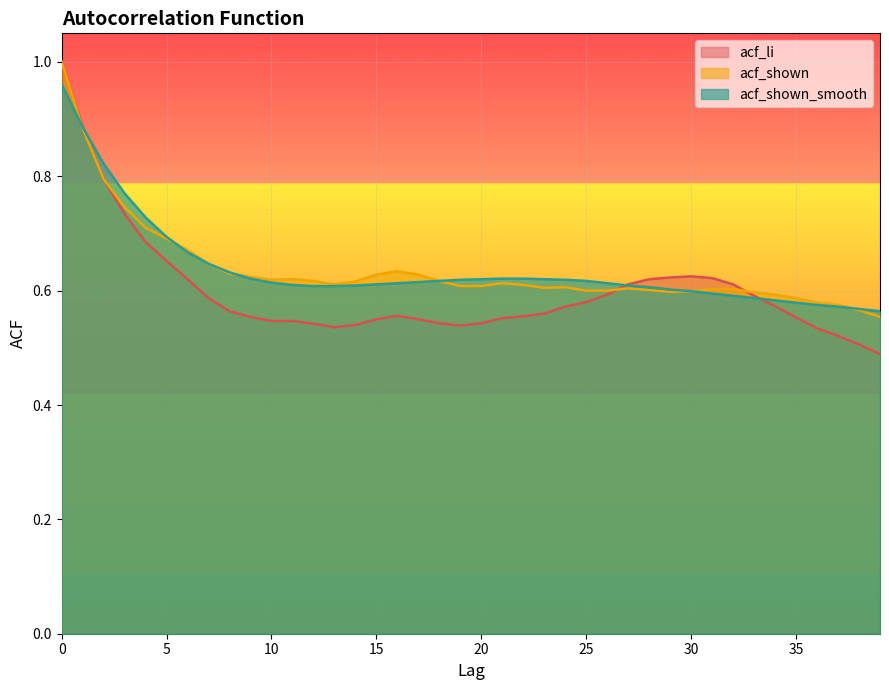

Does the chart display data point markers on the line(s)?

No